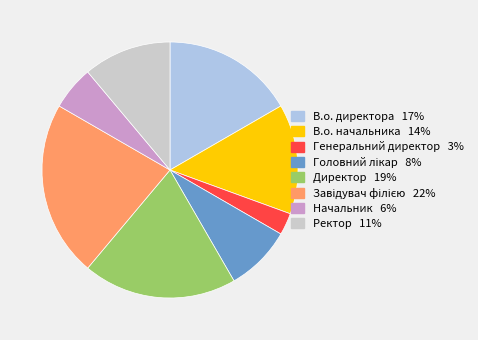

Which category has the smallest portion of the pie?

Генеральний директор